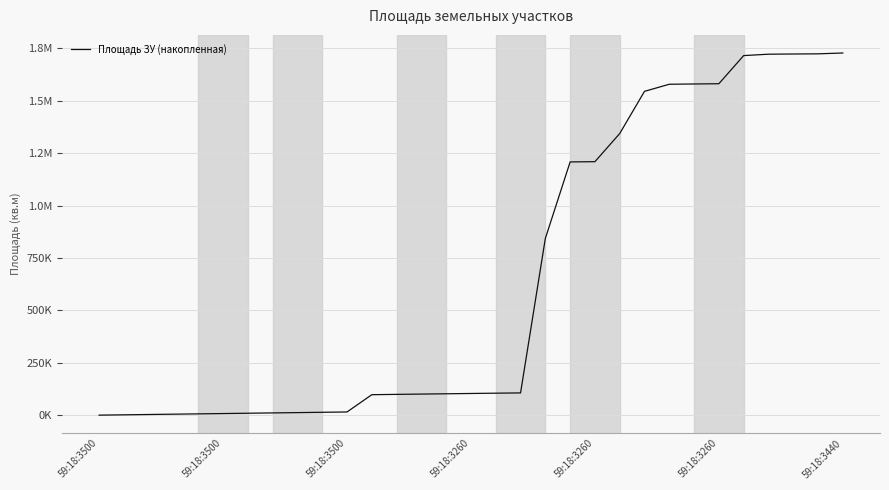

True or false: the data has more than 0 interior local peaks.

False